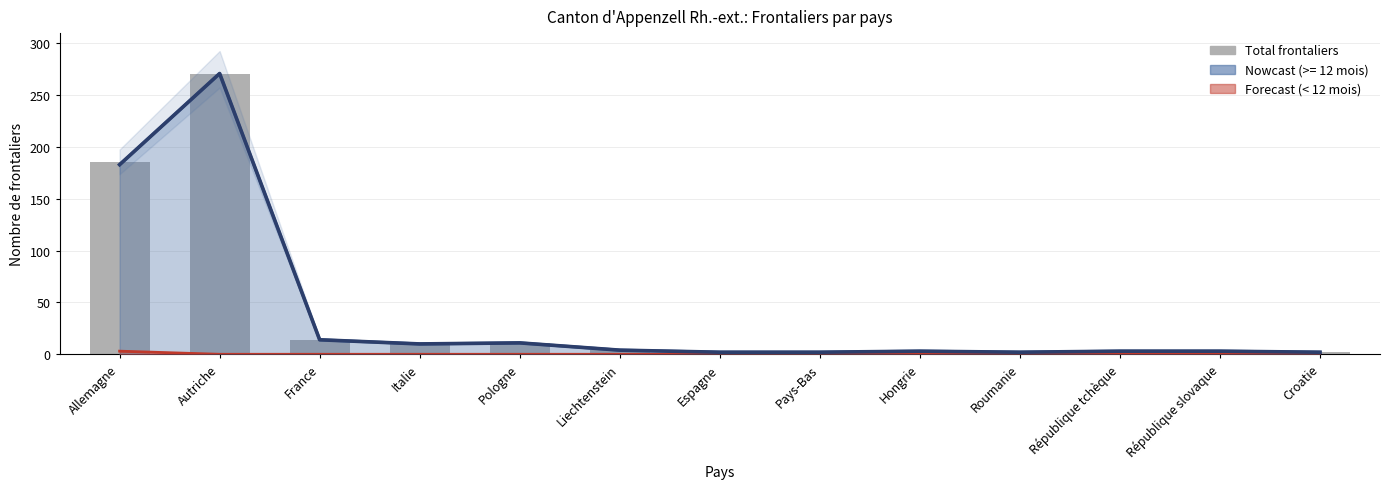

List the labels in order of value, smallest first.

Espagne, Pays-Bas, Roumanie, Croatie, Hongrie, République tchèque, République slovaque, Liechtenstein, Italie, Pologne, France, Allemagne, Autriche